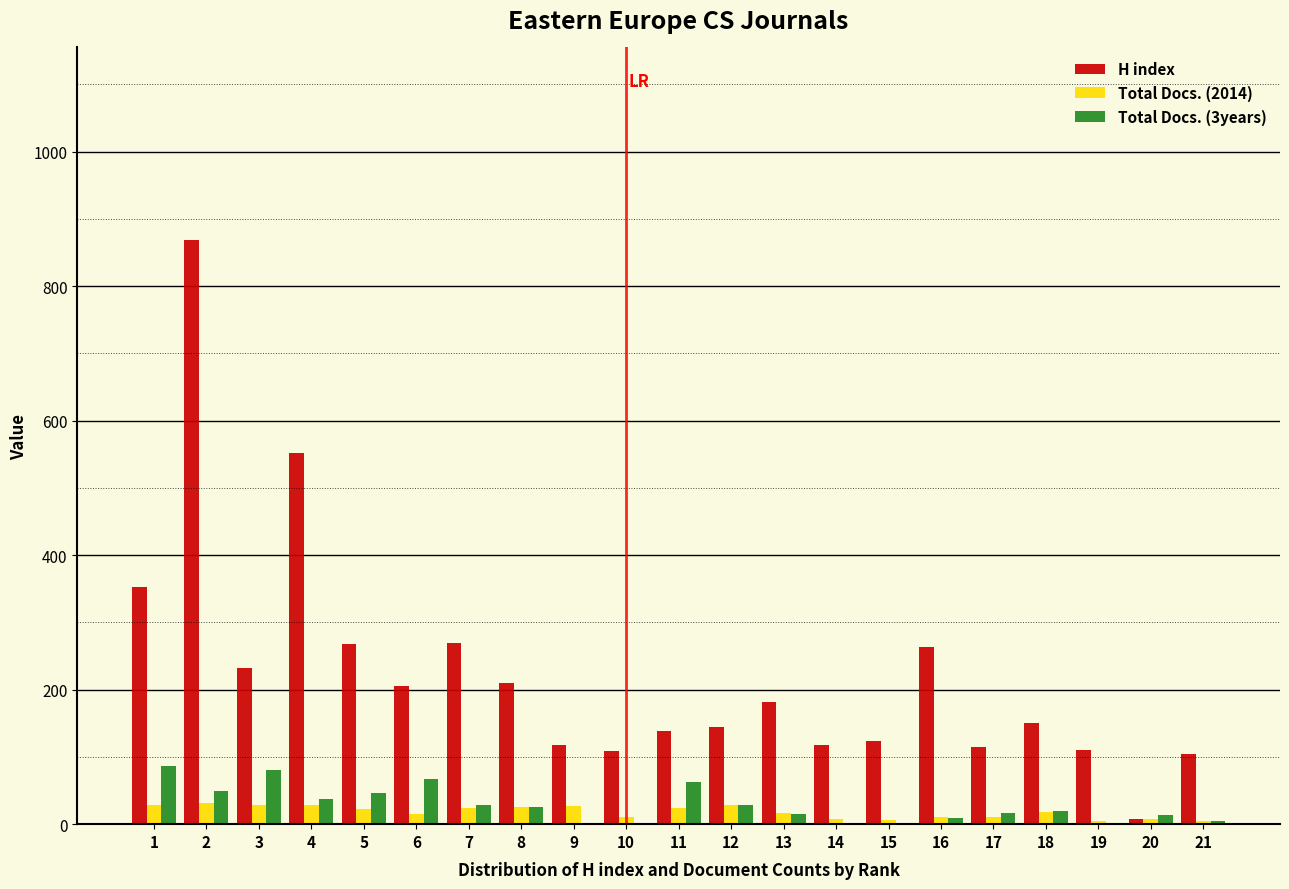

Between 3 and 21, which series saw the biggest shift?

H index